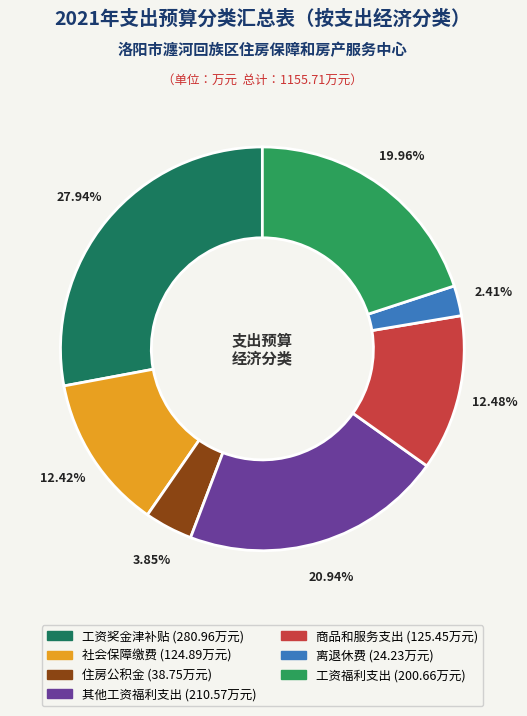

True or false: 工资奖金津补贴 accounts for 28% of the total.

True